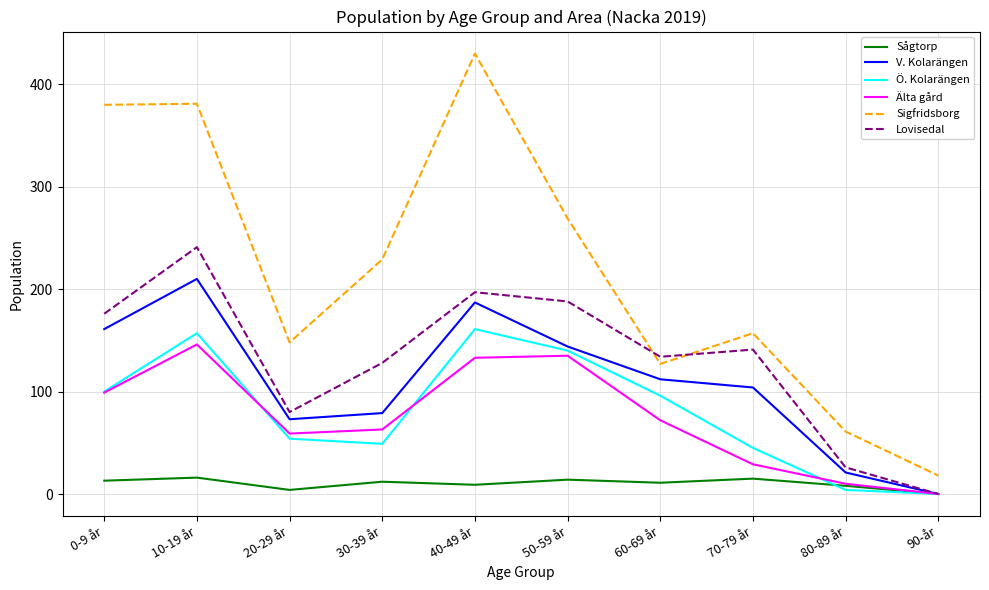

Which label corresponds to the smallest value in the chart?

90-år